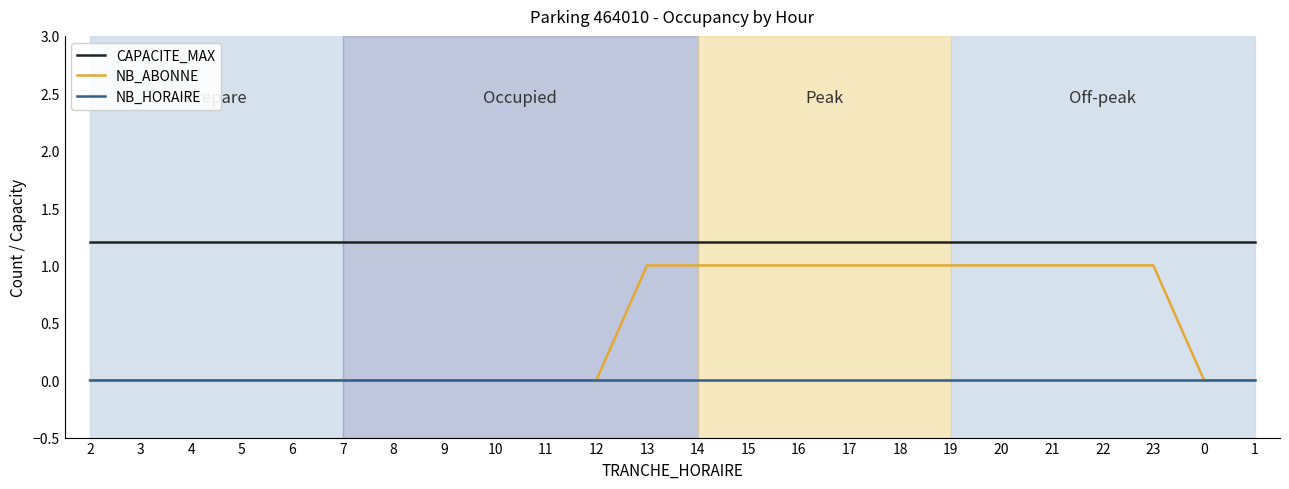

True or false: NB_ABONNE and CAPACITE_MAX intersect in this chart.

False